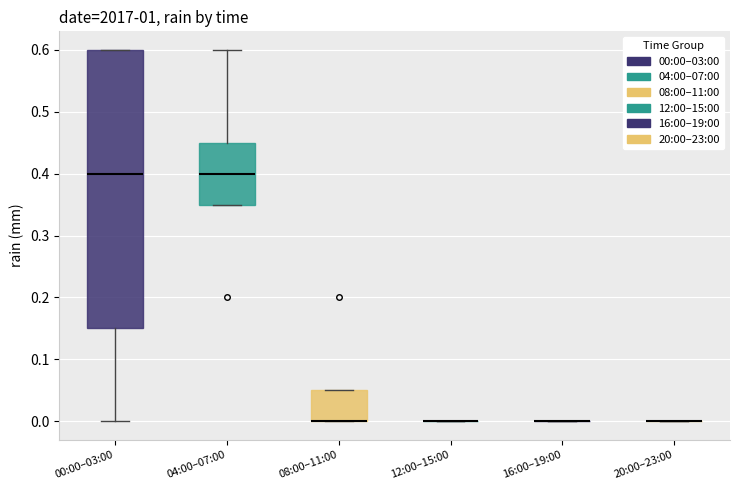

Reading left to right, transcribe this box plot: for each box, give where its median line is, the range the box spans, and where its two whiskers end, as read against the y-axis. The values are not printed on the chart, so give them approximately, as read against the axis.

00:00–03:00: median 0.40, box 0.15 to 0.60, whiskers 0.00 to 0.60
04:00–07:00: median 0.40, box 0.35 to 0.45, whiskers 0.35 to 0.60
08:00–11:00: median 0.00 (drawn on the box's lower edge), box 0.00 to 0.05, whiskers 0.00 to 0.05
12:00–15:00: box collapsed to a line at 0.00, whiskers 0.00 to 0.00
16:00–19:00: box collapsed to a line at 0.00, whiskers 0.00 to 0.00
20:00–23:00: box collapsed to a line at 0.00, whiskers 0.00 to 0.00